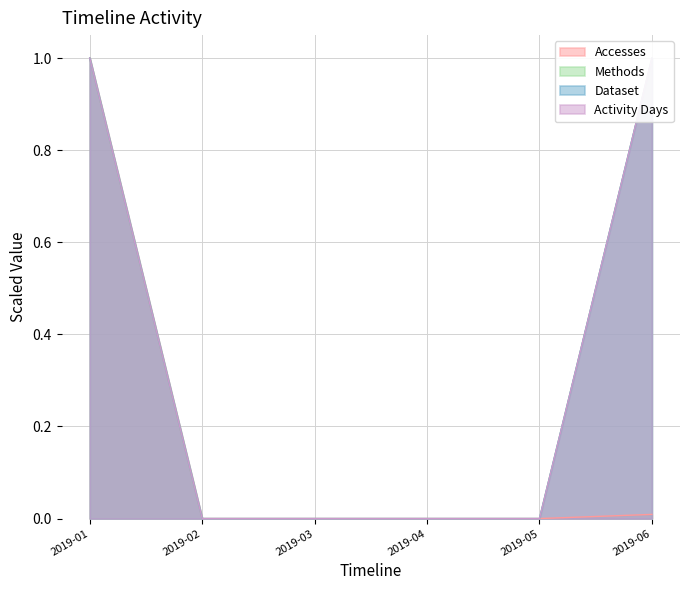

True or false: Methods and Activity Days intersect in this chart.

False